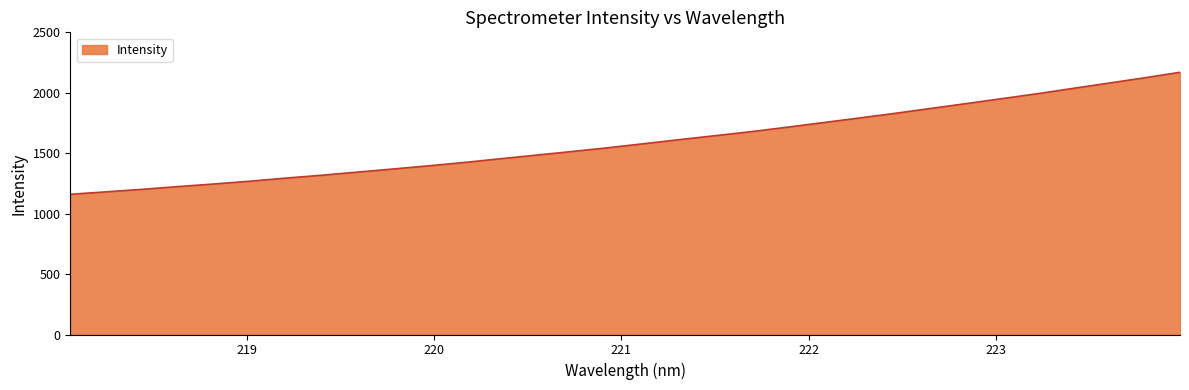

What is the smallest value displayed?

1160.0